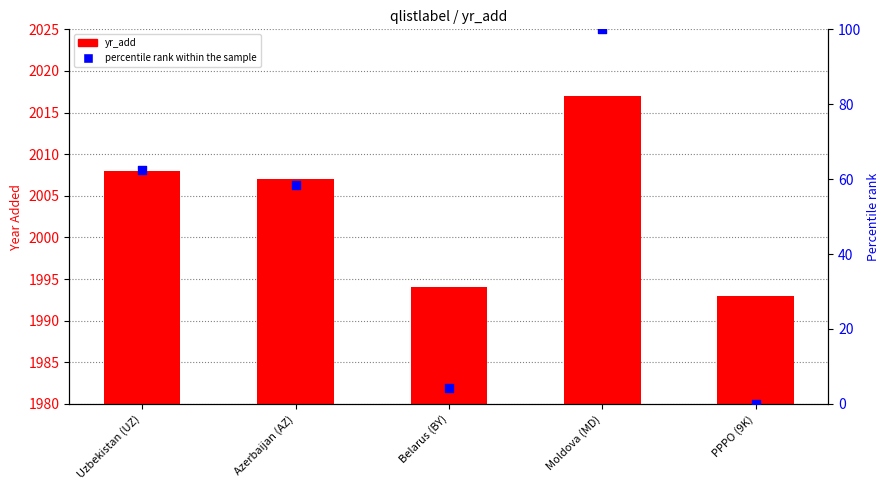

What is the total value across all series at PPPO (9K)?

1993.0